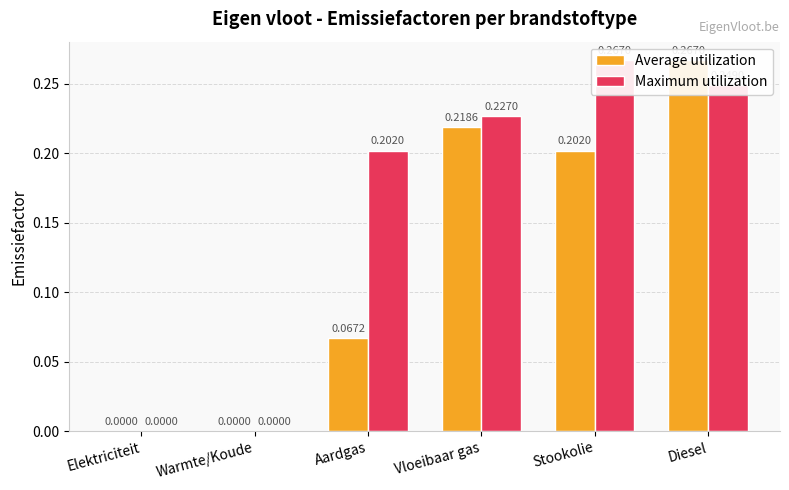

Rank the series by their average value, from lowest to highest.

Average utilization, Maximum utilization